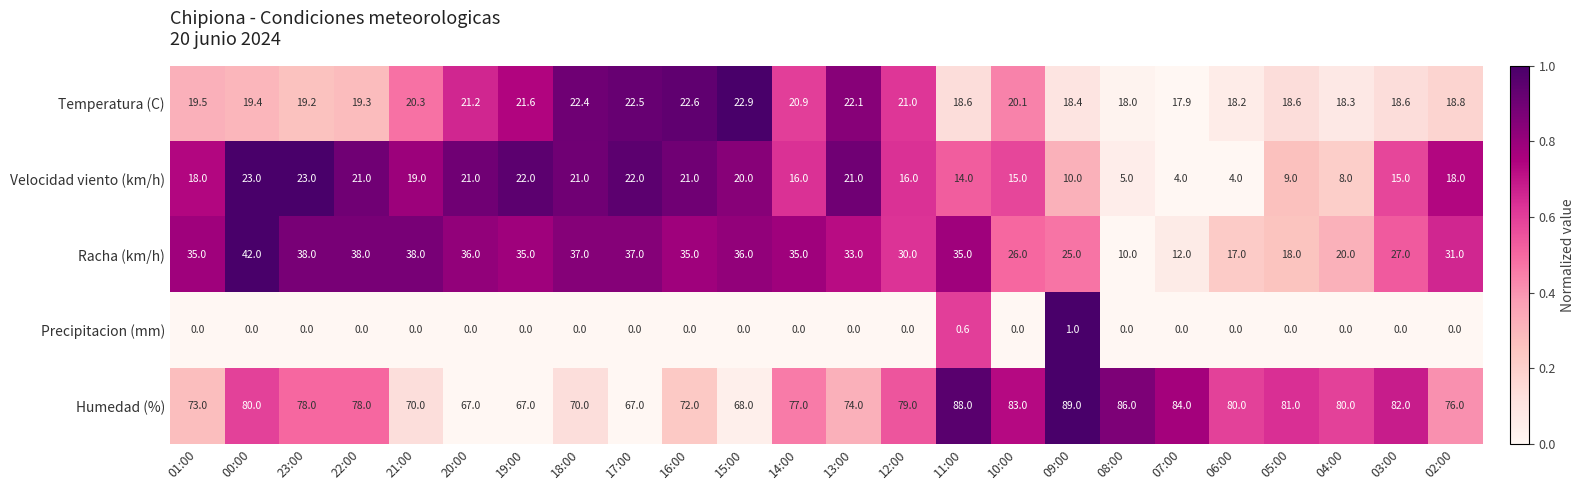

Which series has the widest spread of values?

Racha (km/h)